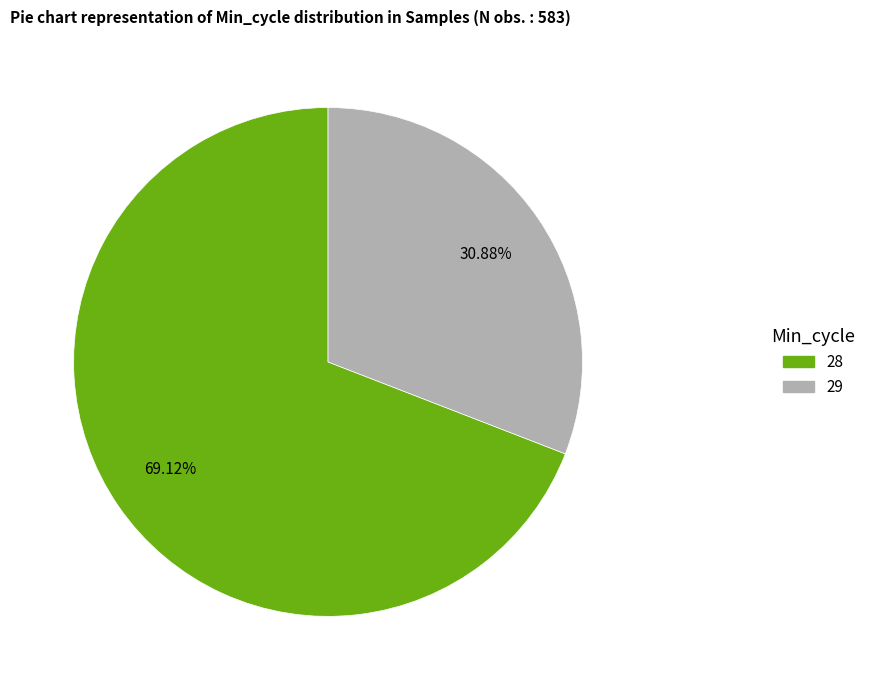

Is there a majority slice in this chart?

Yes